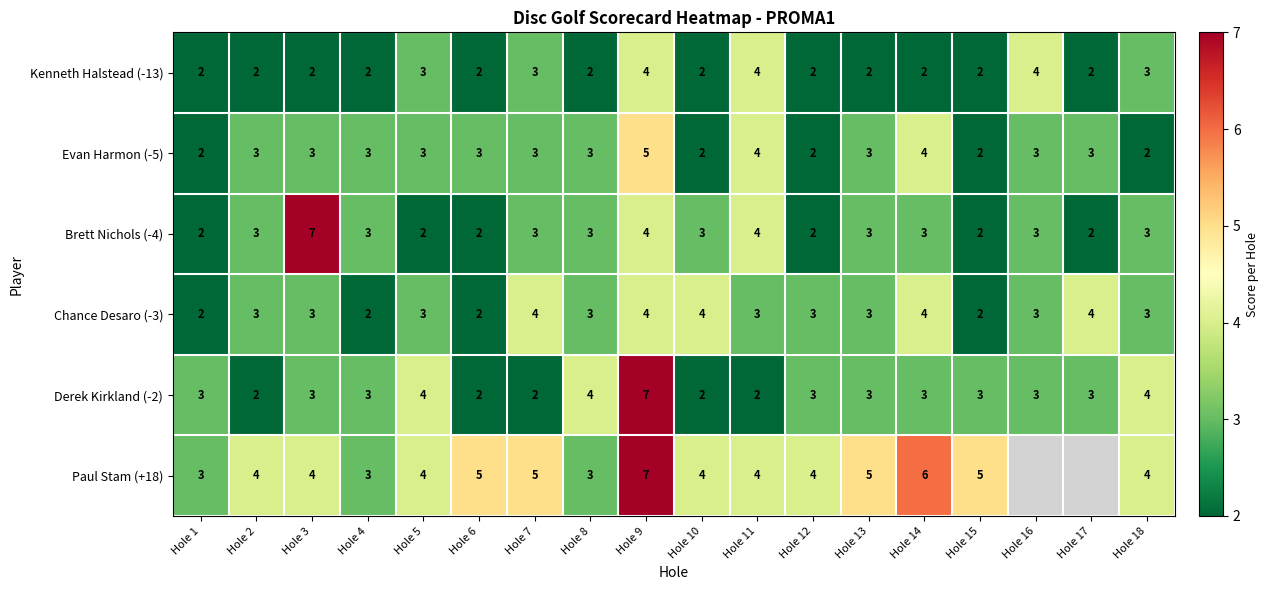

What is the difference between the highest and lowest values at Hole 9?

3